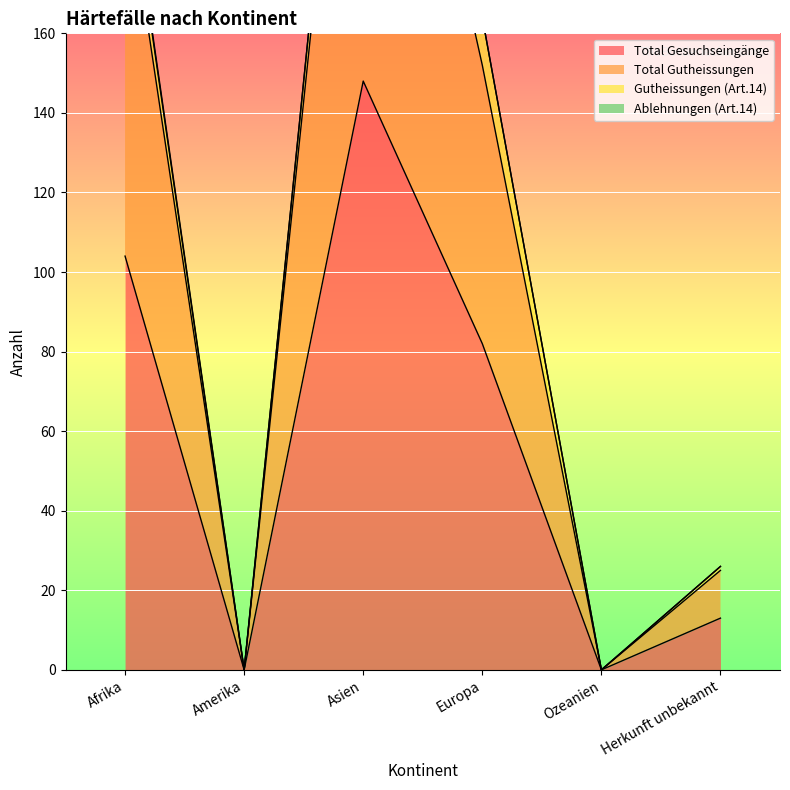

What is the highest value of the Total Gutheissungen series?

286